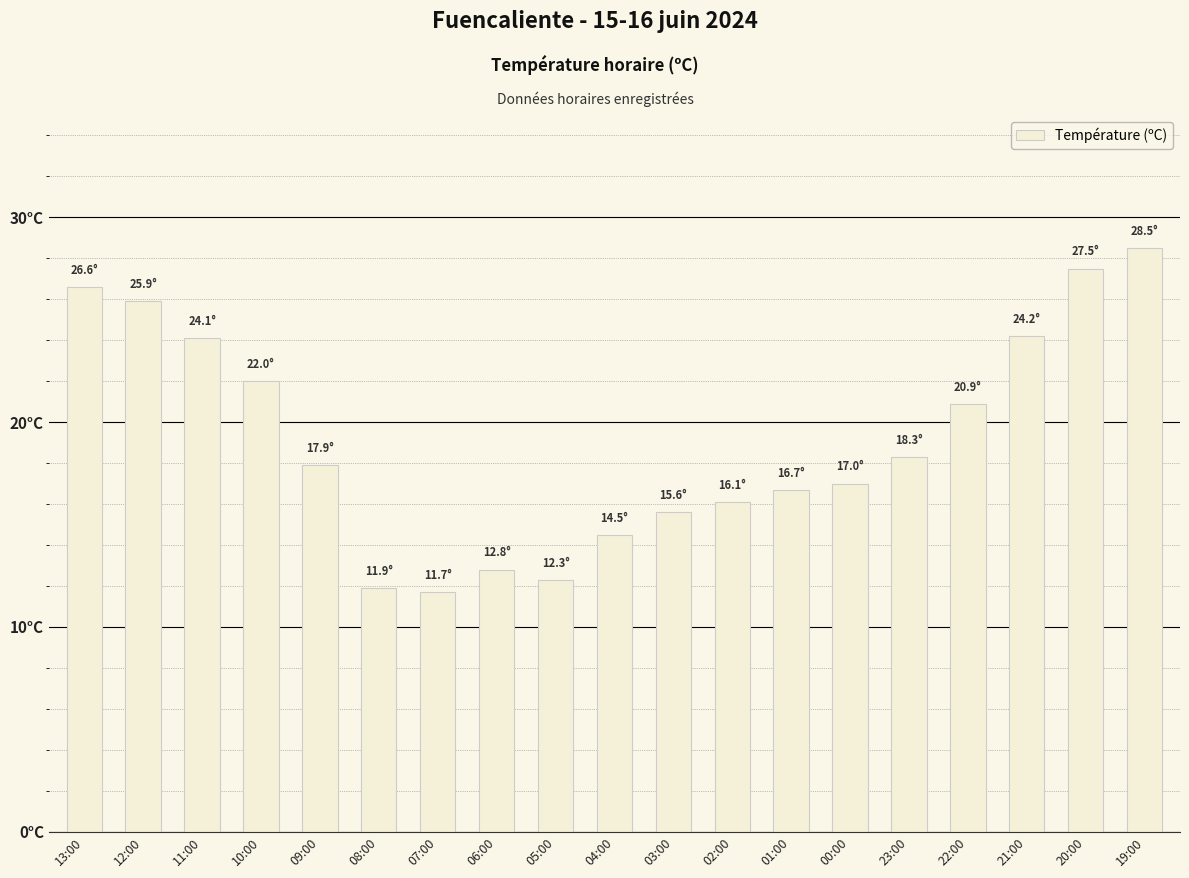

What is the value of the 16th bar from the left?

20.9